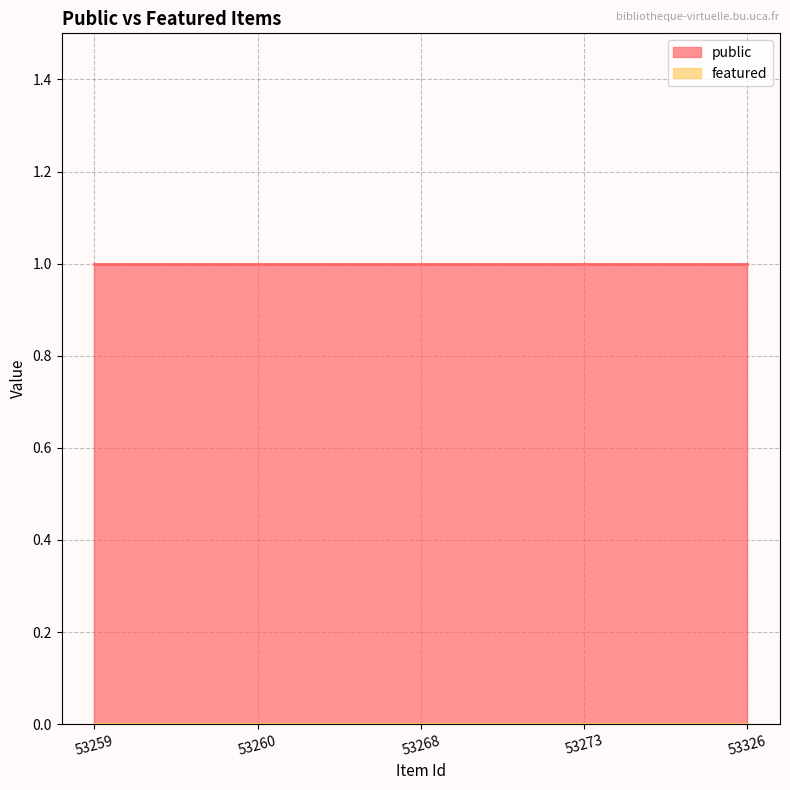

Reading left to right, transcribe all the data shown in this chart.

public: 53259=1	53260=1	53268=1	53273=1	53326=1
featured: 53259=0	53260=0	53268=0	53273=0	53326=0